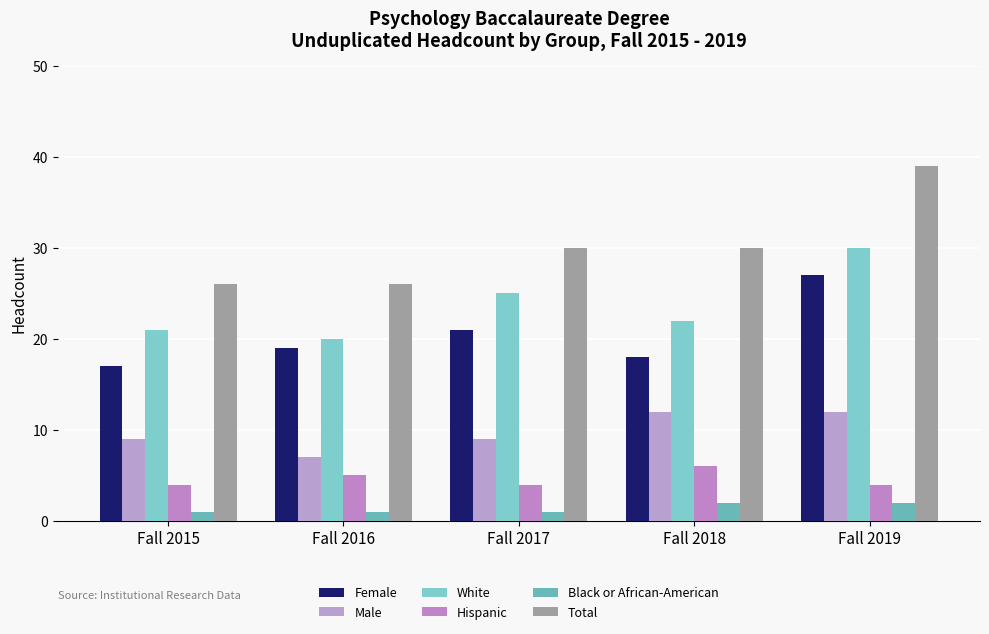

What is the difference between the second highest and minimum values in the Black or African-American series?

1